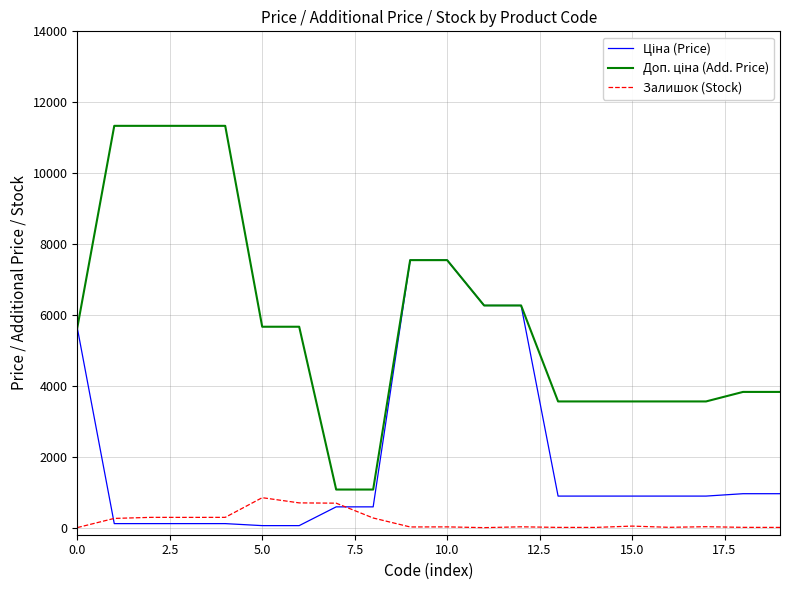

At how many categories does at least one series exceed 4289?

11